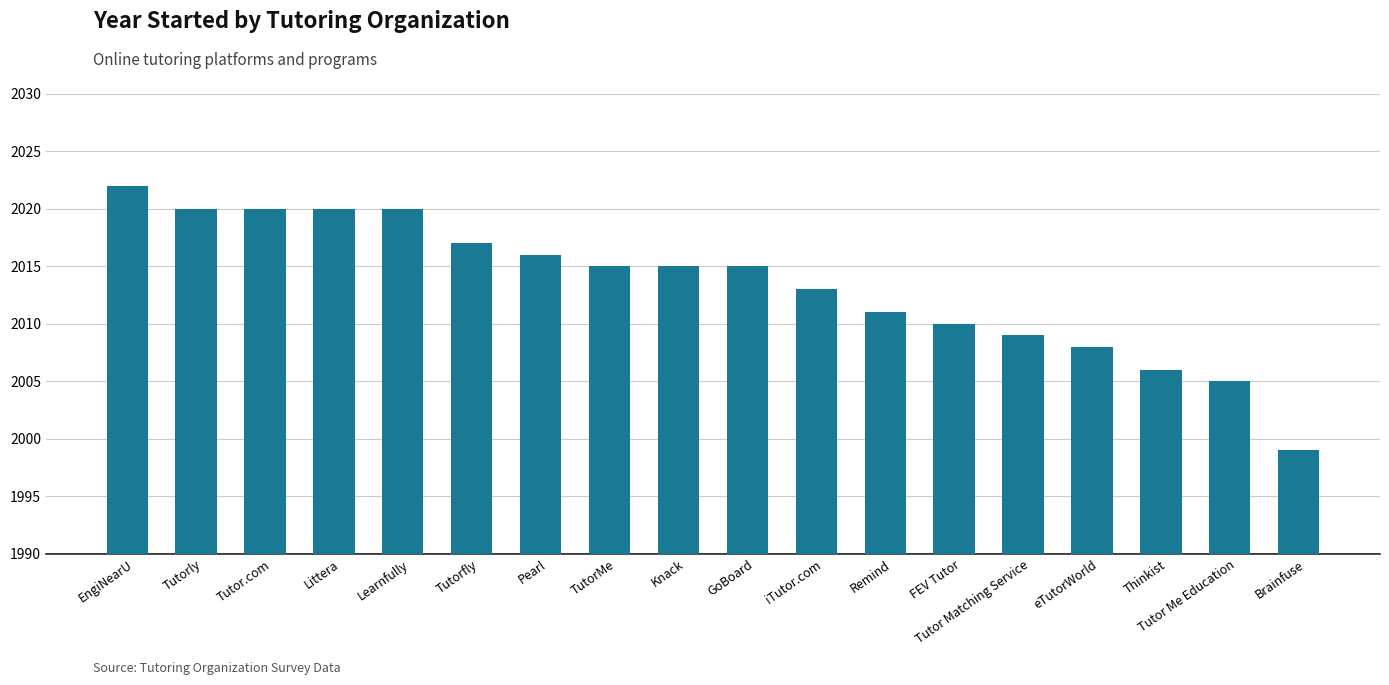

At which category does the chart reach its minimum across all series?

Brainfuse